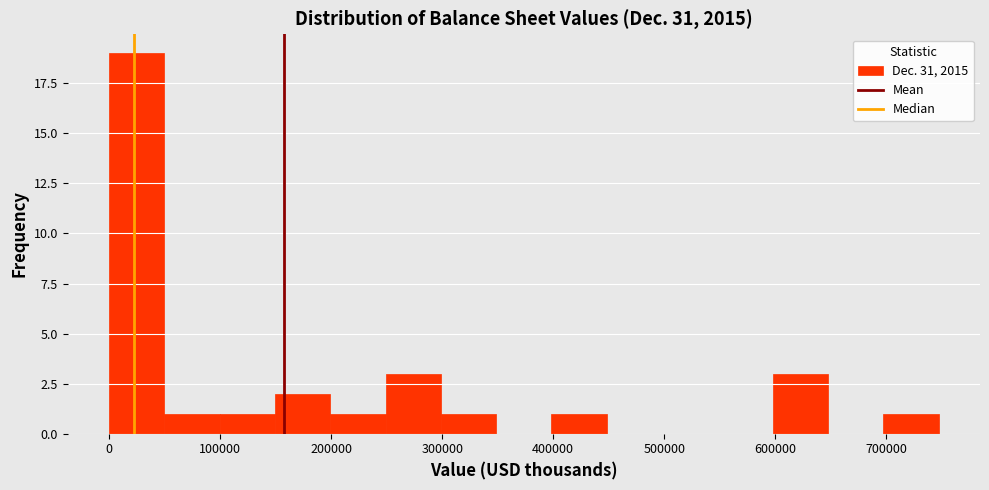

How tall is the bar that spans 250000 to 300000 on the x-axis? Neither the bar edges nor the heights are printed on the chart, so give them approximately, as read against the axes.

3